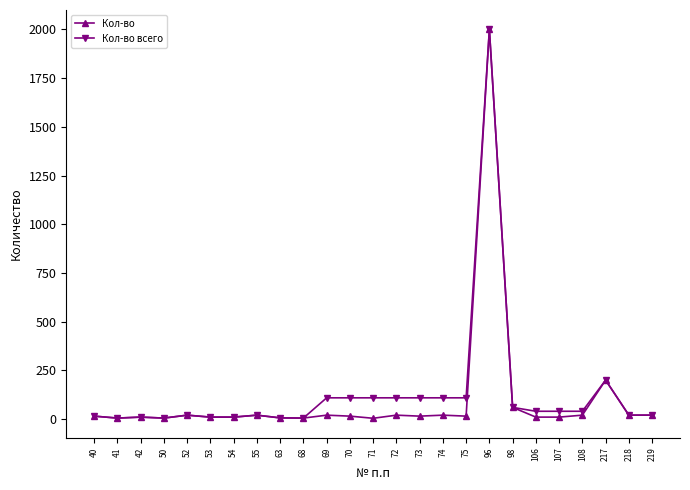

Which series has the largest total across all categories?

Кол-во всего